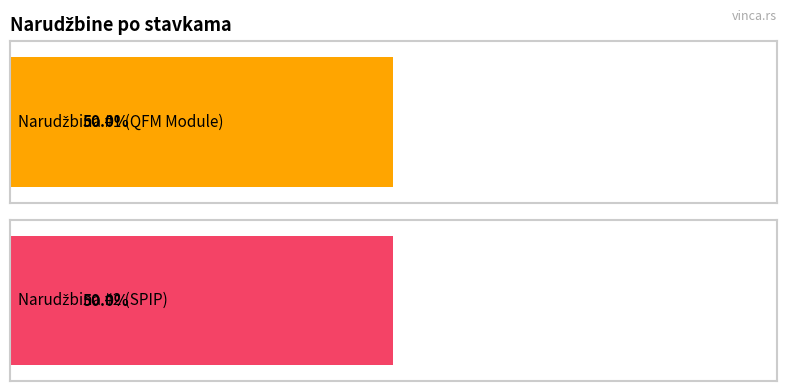

Is it true that Količina equals 0 at 2?

False